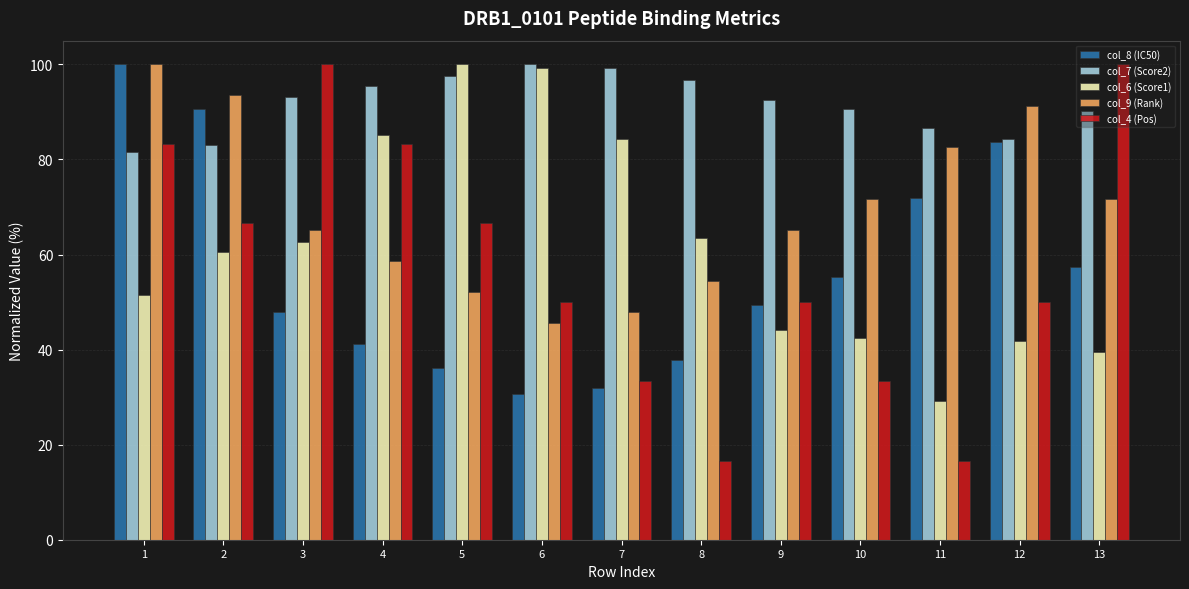

Reading left to right, what are all the values shown in this chart?

col_8 (IC50): 1=100.0	2=90.7	3=47.9	4=41.2	5=36.2	6=30.7	7=31.9	8=37.9	9=49.3	10=55.3	11=71.8	12=83.7	13=57.3
col_7 (Score2): 1=81.6	2=83.1	3=93.1	4=95.4	5=97.5	6=100.0	7=99.3	8=96.6	9=92.6	10=90.7	11=86.7	12=84.3	13=90.2
col_6 (Score1): 1=51.5	2=60.4	3=62.7	4=85.1	5=100.0	6=99.3	7=84.3	8=63.4	9=44.0	10=42.5	11=29.1	12=41.8	13=39.6
col_9 (Rank): 1=100.0	2=93.5	3=65.2	4=58.7	5=52.2	6=45.7	7=47.8	8=54.3	9=65.2	10=71.7	11=82.6	12=91.3	13=71.7
col_4 (Pos): 1=83.3	2=66.7	3=100.0	4=83.3	5=66.7	6=50.0	7=33.3	8=16.7	9=50.0	10=33.3	11=16.7	12=50.0	13=100.0